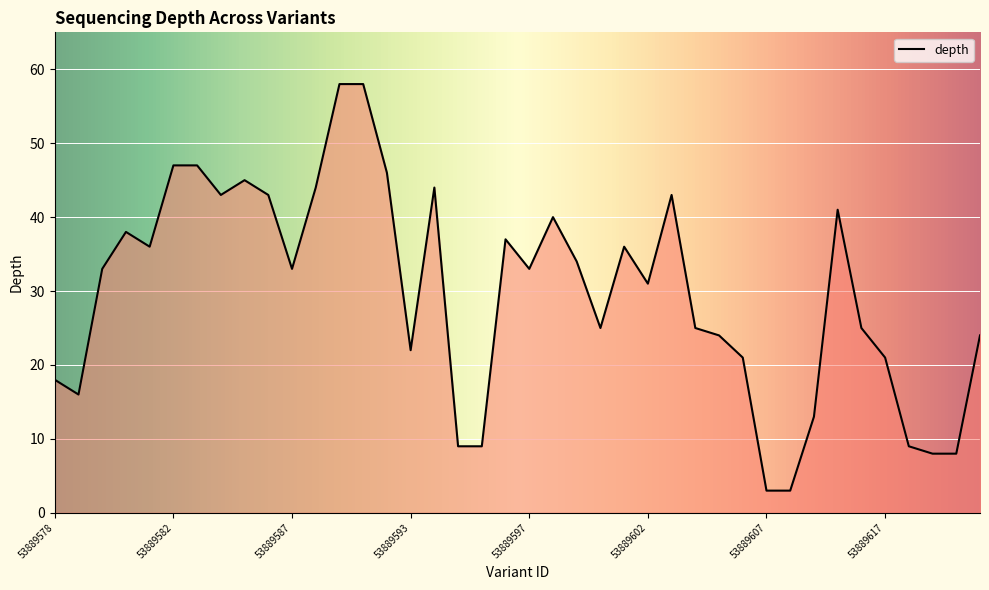

How many categories are shown in the chart?

40